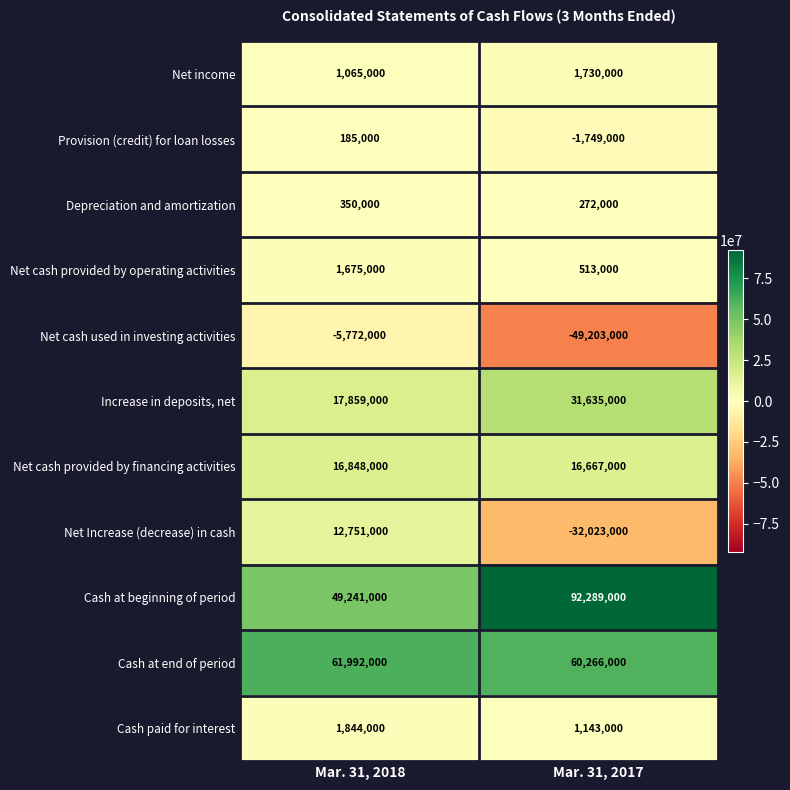

Is the value of Net income at Mar. 31, 2017 greater than the value of Net cash used in investing activities at Mar. 31, 2017?

Yes